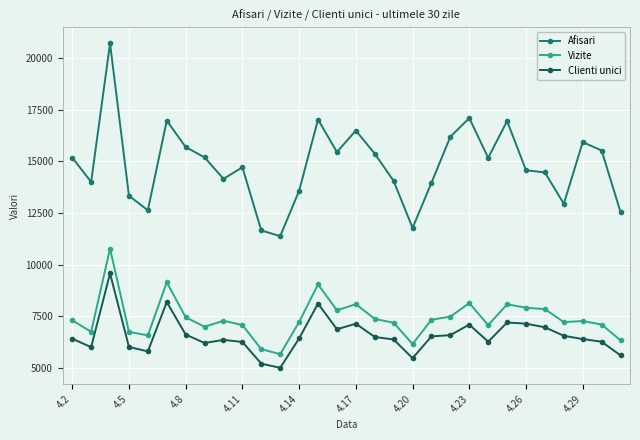

What is the maximum value for Afisari?

20711